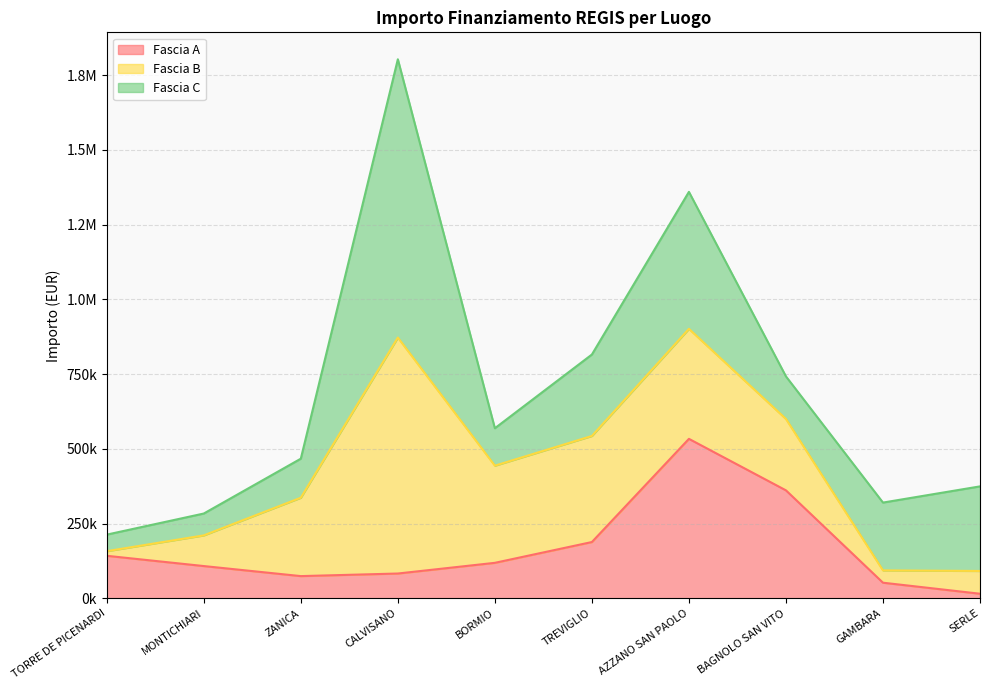

Which has a higher value, BORMIO or GAMBARA?

BORMIO